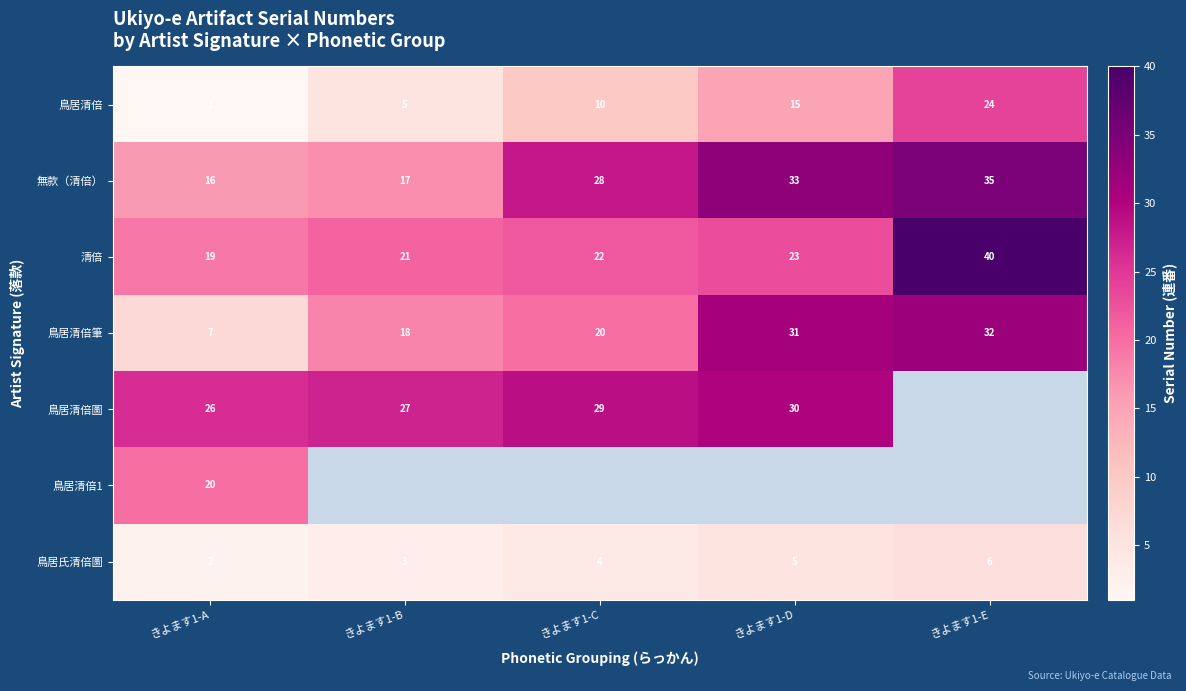

What is the total value across all series at きよます1-A?

91